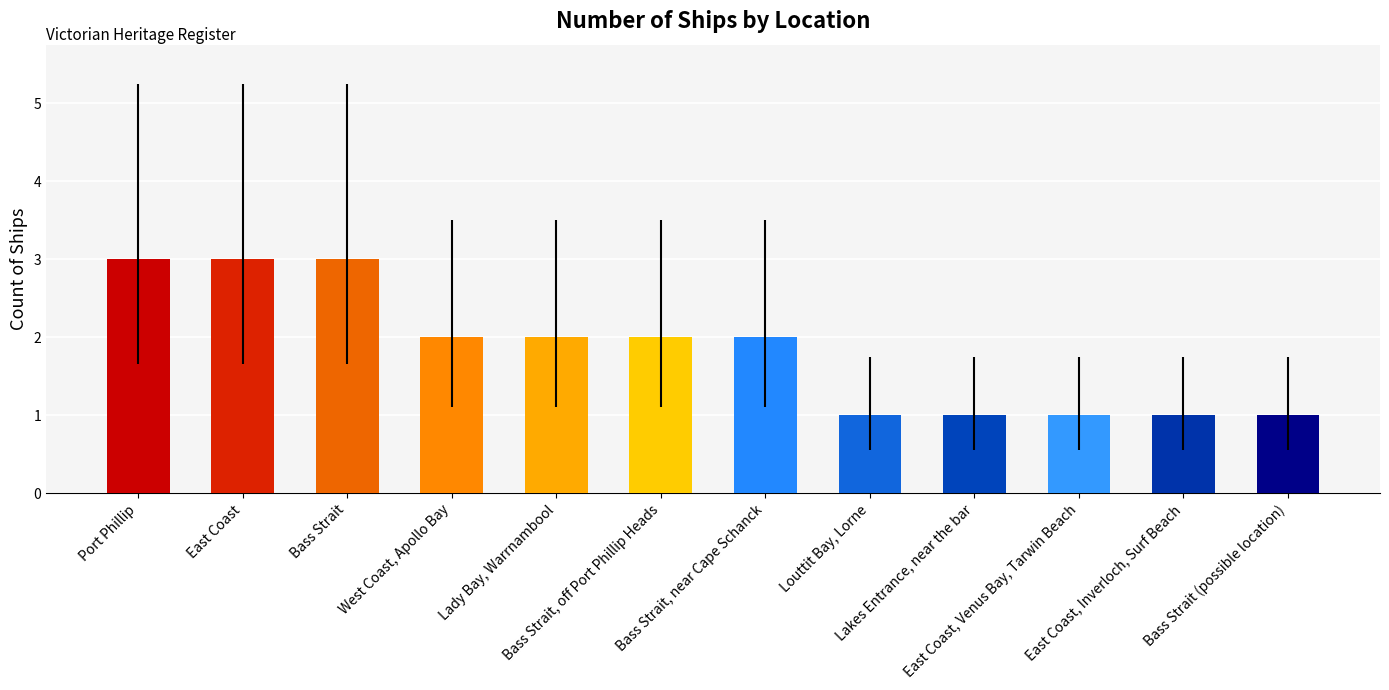

What is the sum of all values?

22